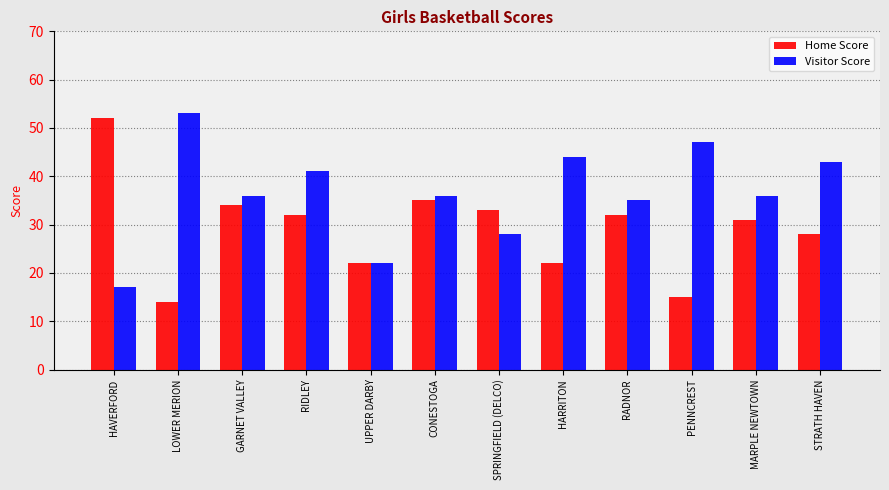

What is the difference between the second highest and minimum values in the Home Score series?

21